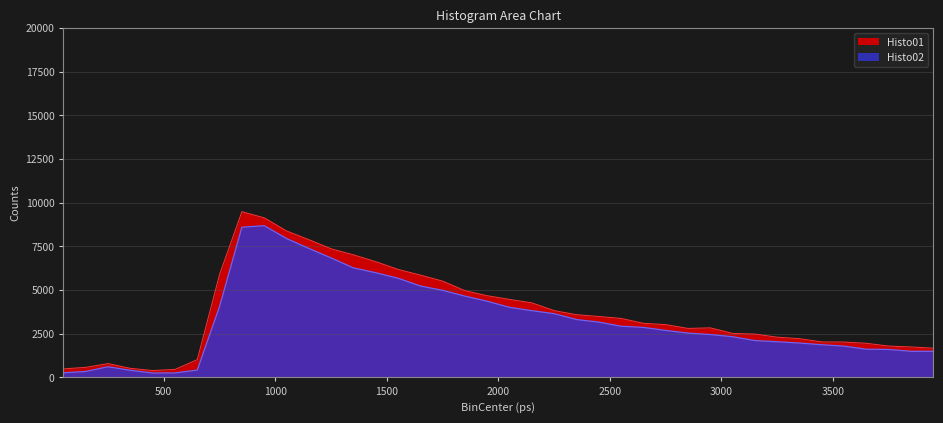

Is the value of Histo02 at 2950 greater than the value of Histo01 at 550?

Yes